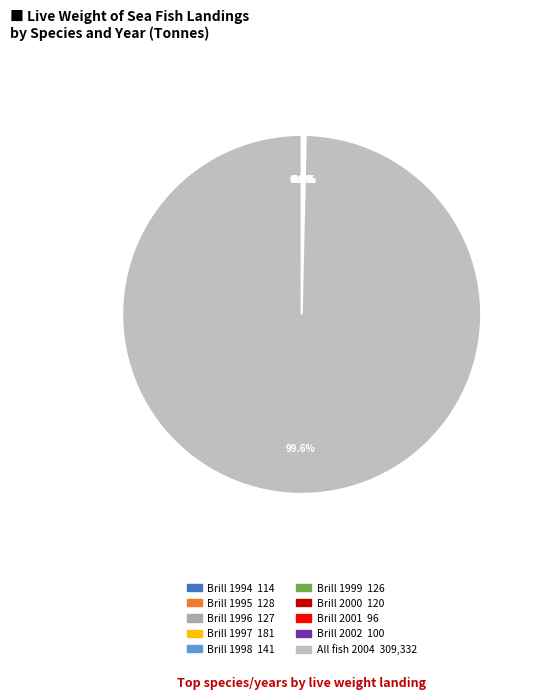

Does Brill 2001 account for over 50% of the chart?

No